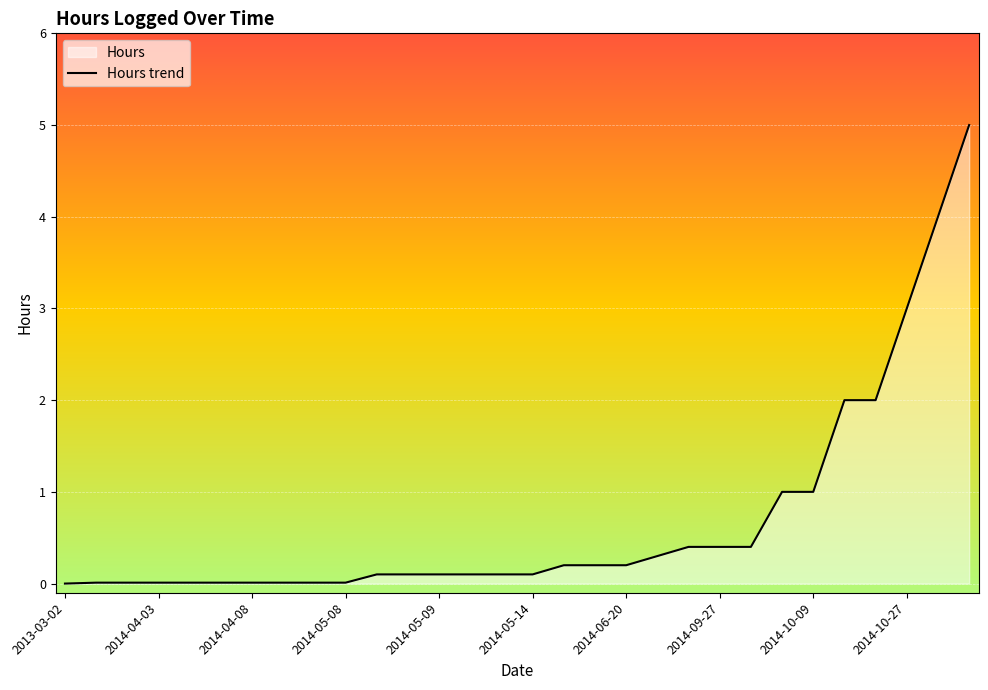

Where is the data nearest to the value 2?

2014-10-13